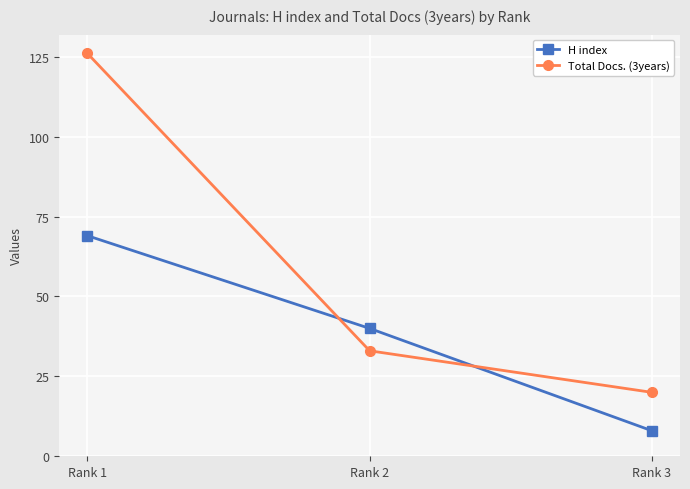

Reading right to left, what are all the values shown in this chart?

H index: 8	40	69
Total Docs. (3years): 20	33	126